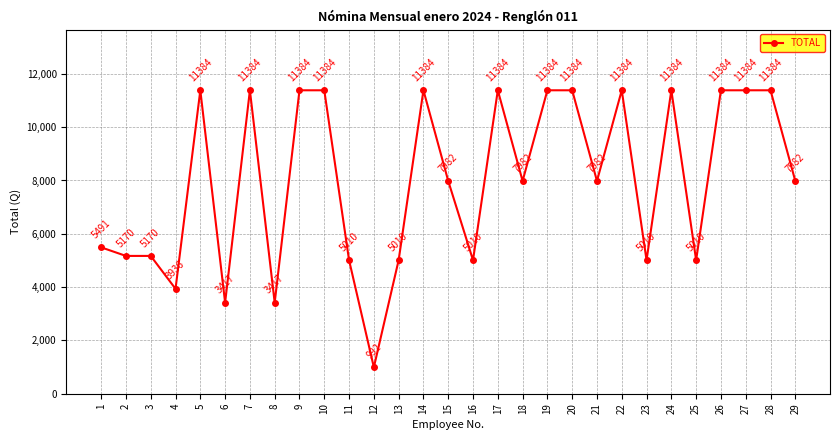

What value does the data have at 5, to the nearest 10?

11380